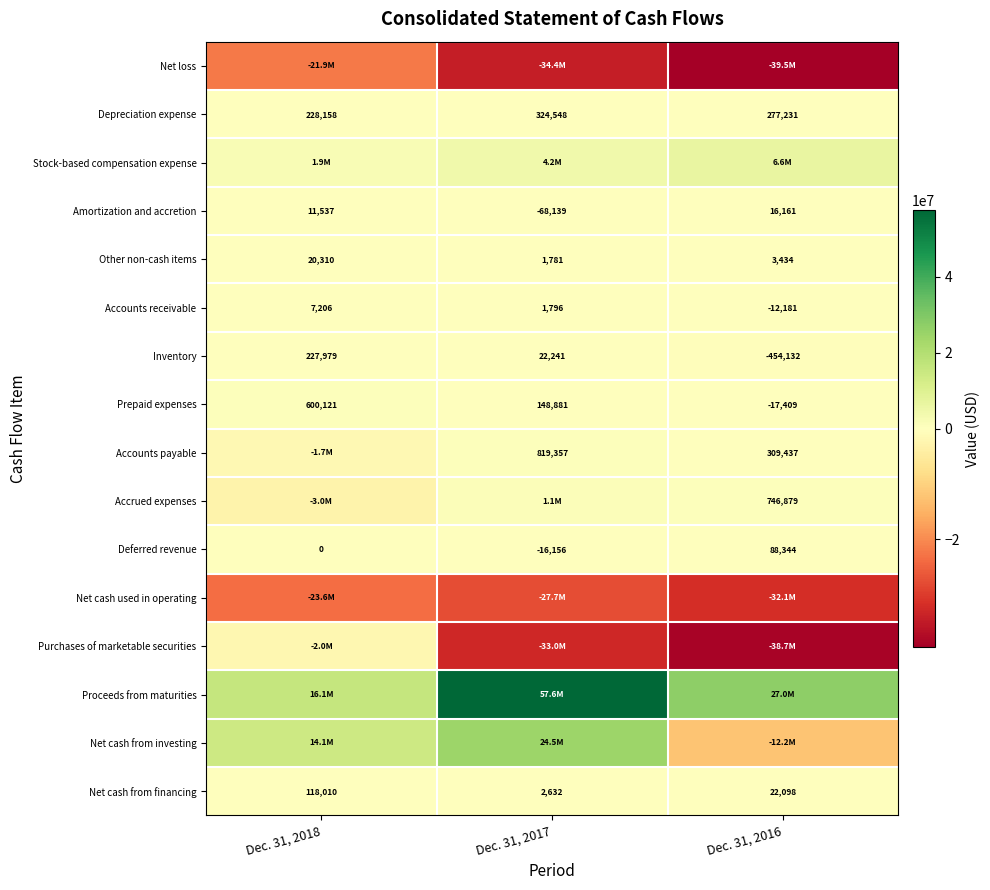

Is the value of Deferred revenue at Dec. 31, 2018 greater than the value of Prepaid expenses at Dec. 31, 2018?

No